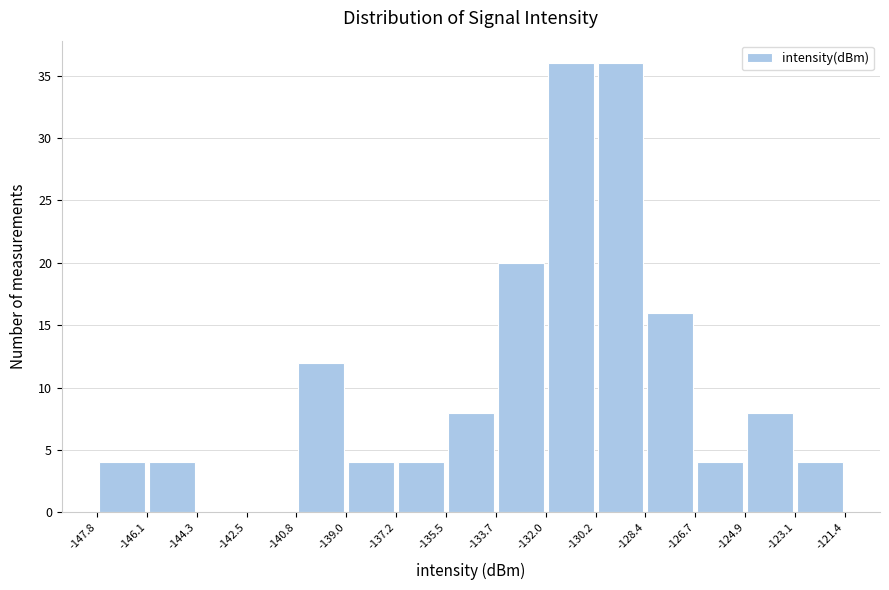

Reading left to right, transcribe this chart: for each bar, give the range it covers on the x-axis and its height. The values are not printed on the chart, so give them approximately, as read against the axis.

-147.8 to -146.1: 4
-146.1 to -144.3: 4
-144.3 to -142.5: 0
-142.5 to -140.8: 0
-140.8 to -139.0: 12
-139.0 to -137.2: 4
-137.2 to -135.5: 4
-135.5 to -133.7: 8
-133.7 to -132.0: 20
-132.0 to -130.2: 36
-130.2 to -128.4: 36
-128.4 to -126.7: 16
-126.7 to -124.9: 4
-124.9 to -123.1: 8
-123.1 to -121.4: 4